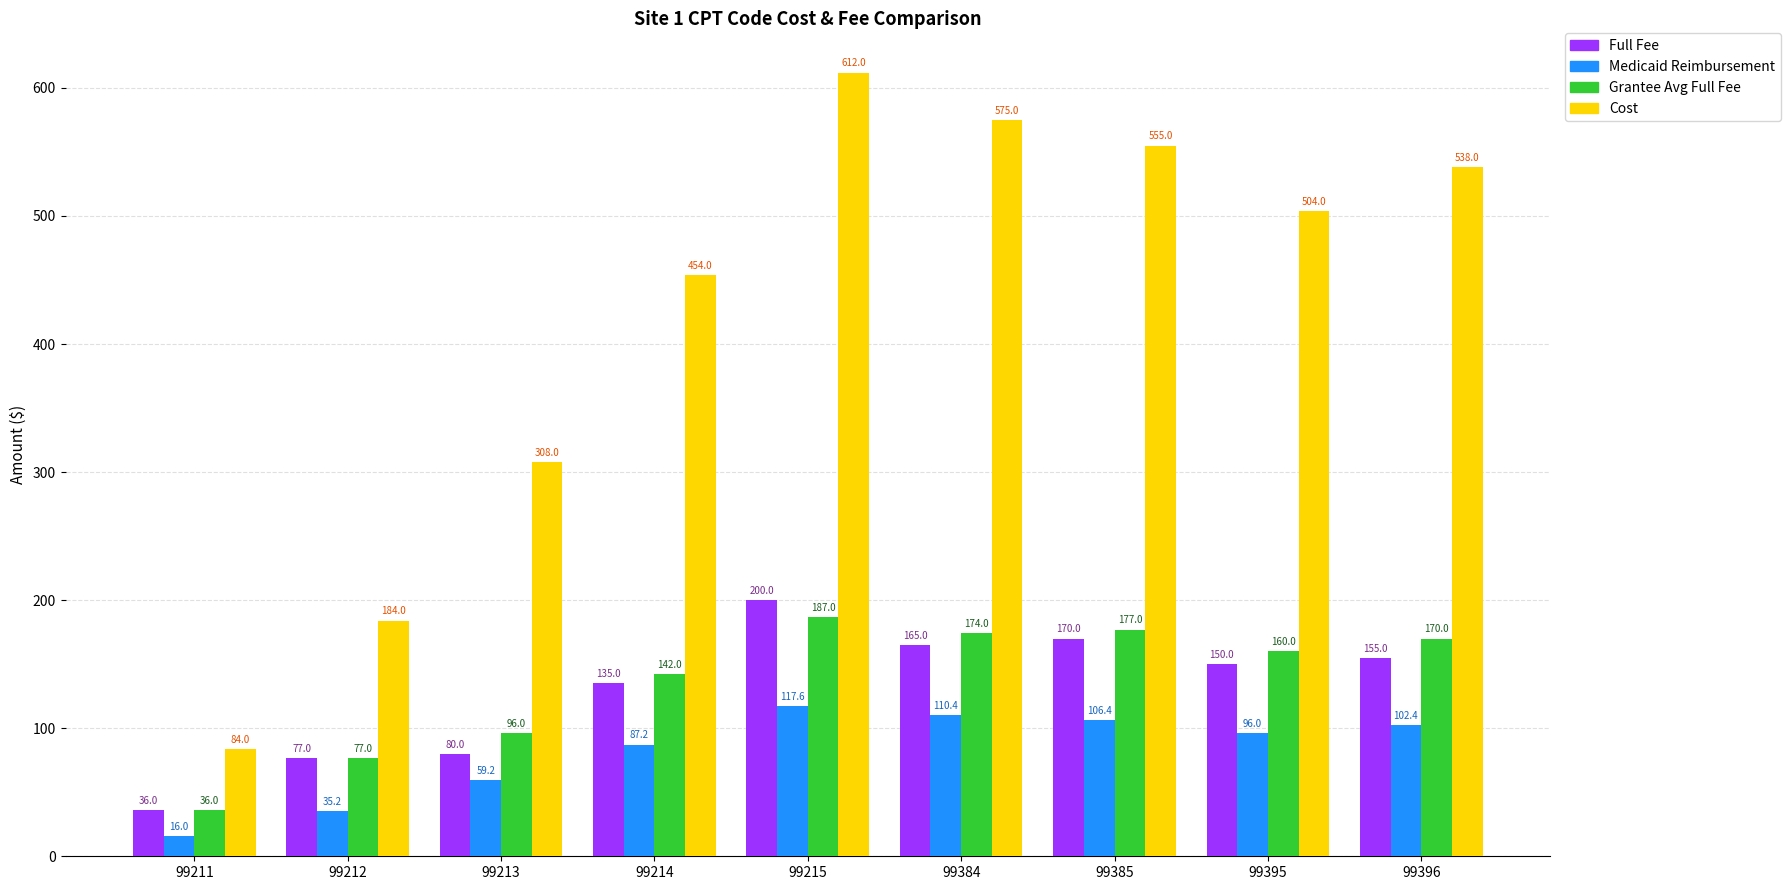

Which series changed the most between 99384 and 99396?

Cost